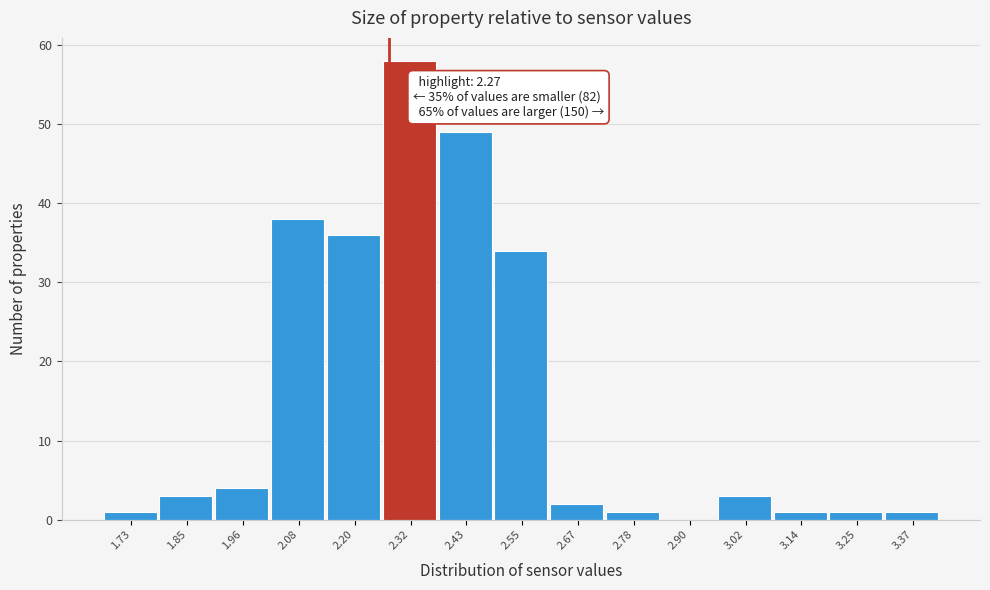

Over which range of the x-axis is the bar tallest?

2.26 to 2.38